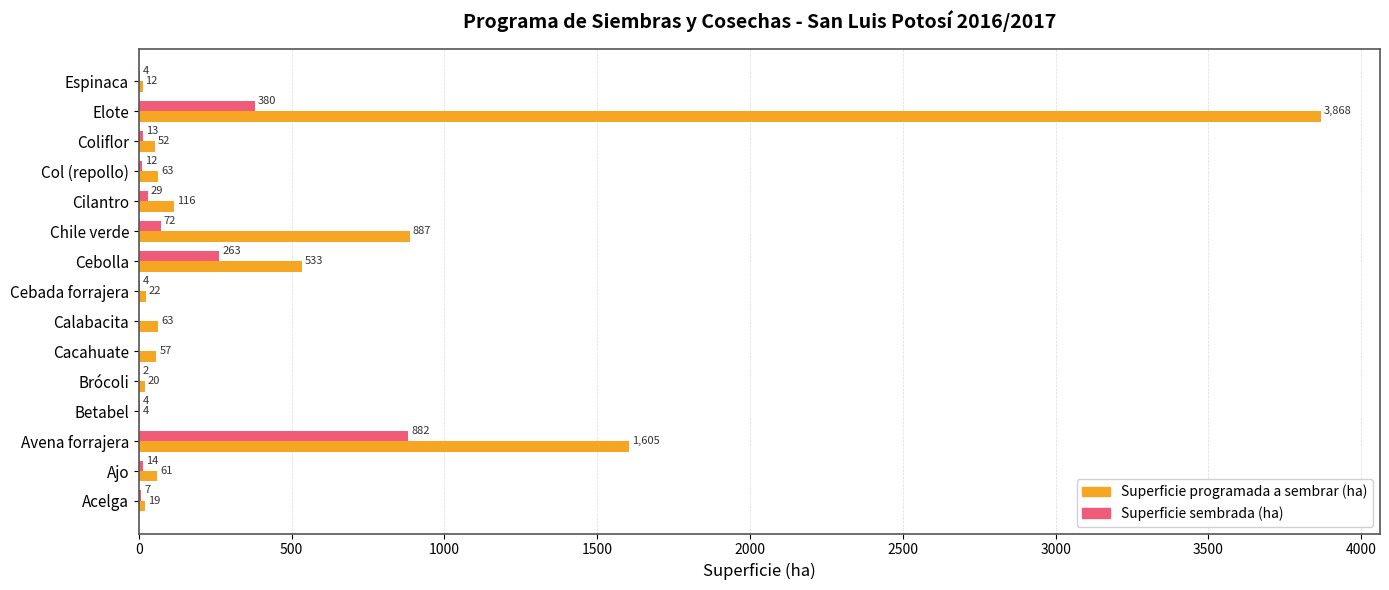

What are all the series names shown in the legend?

Superficie programada a sembrar (ha), Superficie sembrada (ha)